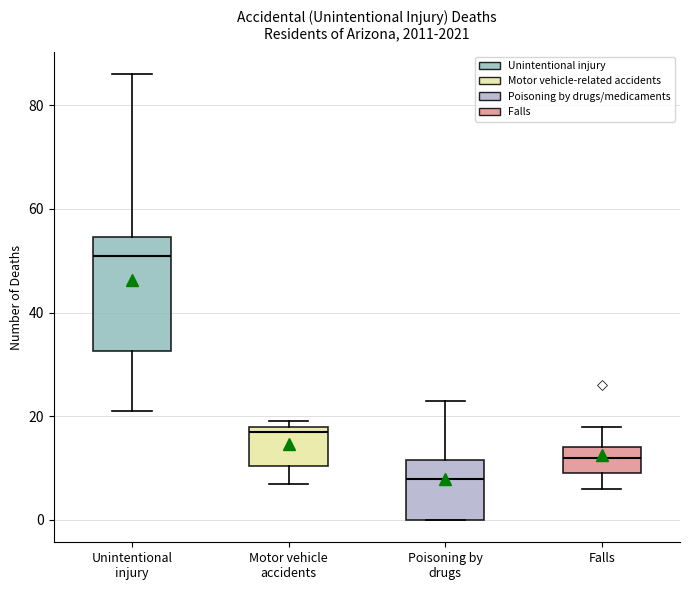

Which box has the lowest median line?

Poisoning by drugs